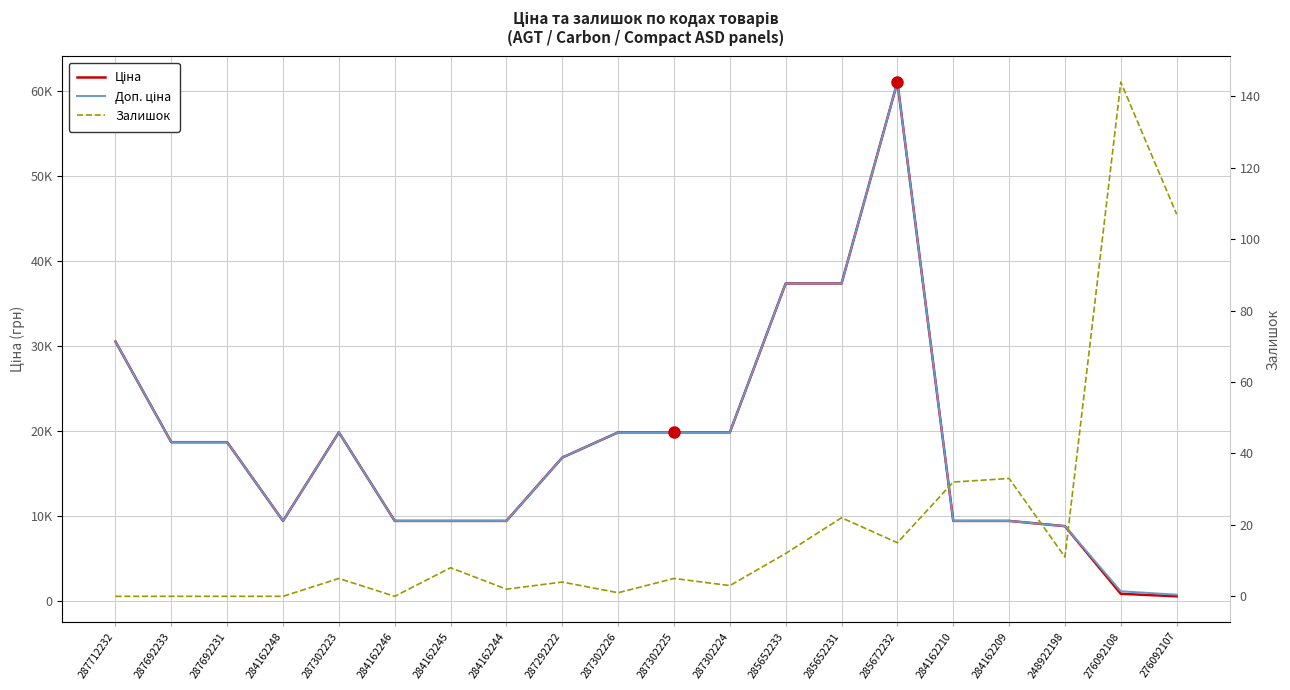

Reading left to right, what are all the values shown in this chart?

Ціна: 287712232=30512.3	287692233=18671.5	287692231=18671.5	284162248=9416.9	287302223=19831.1	284162246=9416.9	284162245=9416.9	284162244=9416.9	287292222=16863.2	287302226=19831.1	287302225=19831.1	287302224=19831.1	285652233=37343.0	285652231=37343.0	285672232=61024.7	284162210=9416.9	284162209=9416.9	248922198=8797.6	276092108=842.8	276092107=547.8
Доп. ціна: 287712232=30512.3	287692233=18671.5	287692231=18671.5	284162248=9416.9	287302223=19831.1	284162246=9416.9	284162245=9416.9	284162244=9416.9	287292222=16863.2	287302226=19831.1	287302225=19831.1	287302224=19831.1	285652233=37343.0	285652231=37343.0	285672232=61024.7	284162210=9416.9	284162209=9416.9	248922198=8797.6	276092108=1142.1	276092107=742.0
Залишок: 287712232=0.0	287692233=0.0	287692231=0.0	284162248=0.0	287302223=5.0	284162246=0.0	284162245=8.0	284162244=2.0	287292222=4.0	287302226=1.0	287302225=5.0	287302224=3.0	285652233=12.0	285652231=22.0	285672232=15.0	284162210=32.0	284162209=33.0	248922198=11.0	276092108=144.0	276092107=107.0